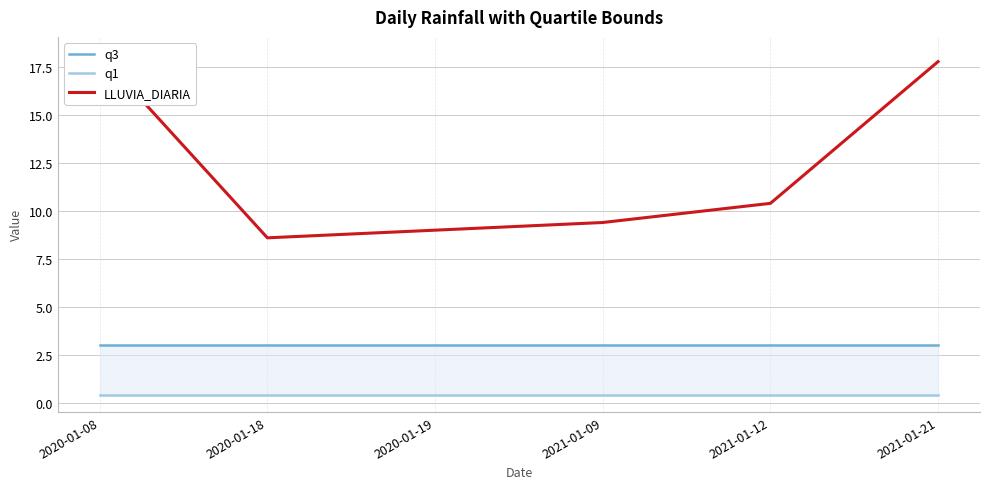

Is it true that q1 equals 0.4 at 2020-01-18?

True